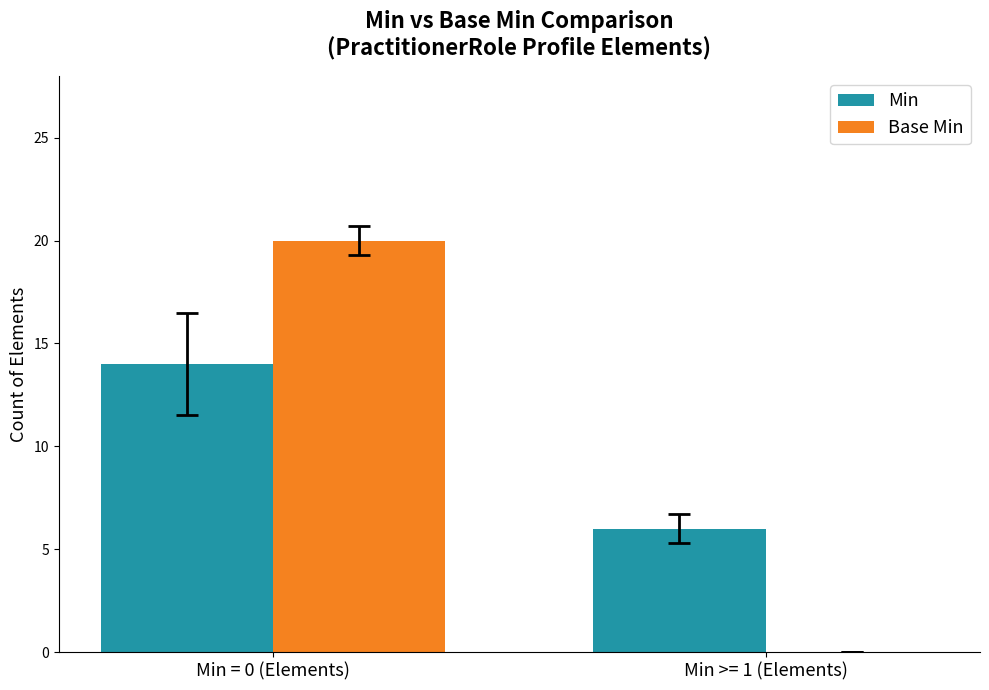

What value does the Min series have at Min >= 1 (Elements)?

6